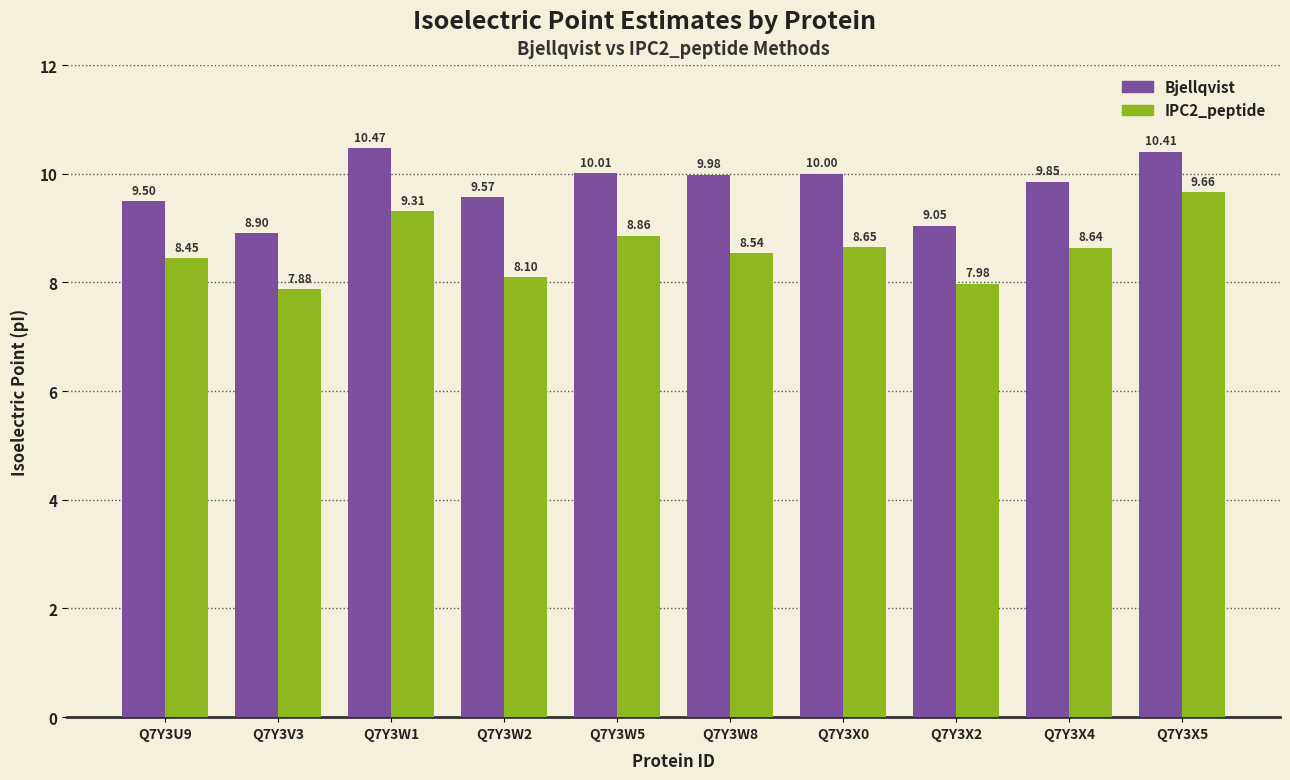

How many categories are shown in the chart?

10